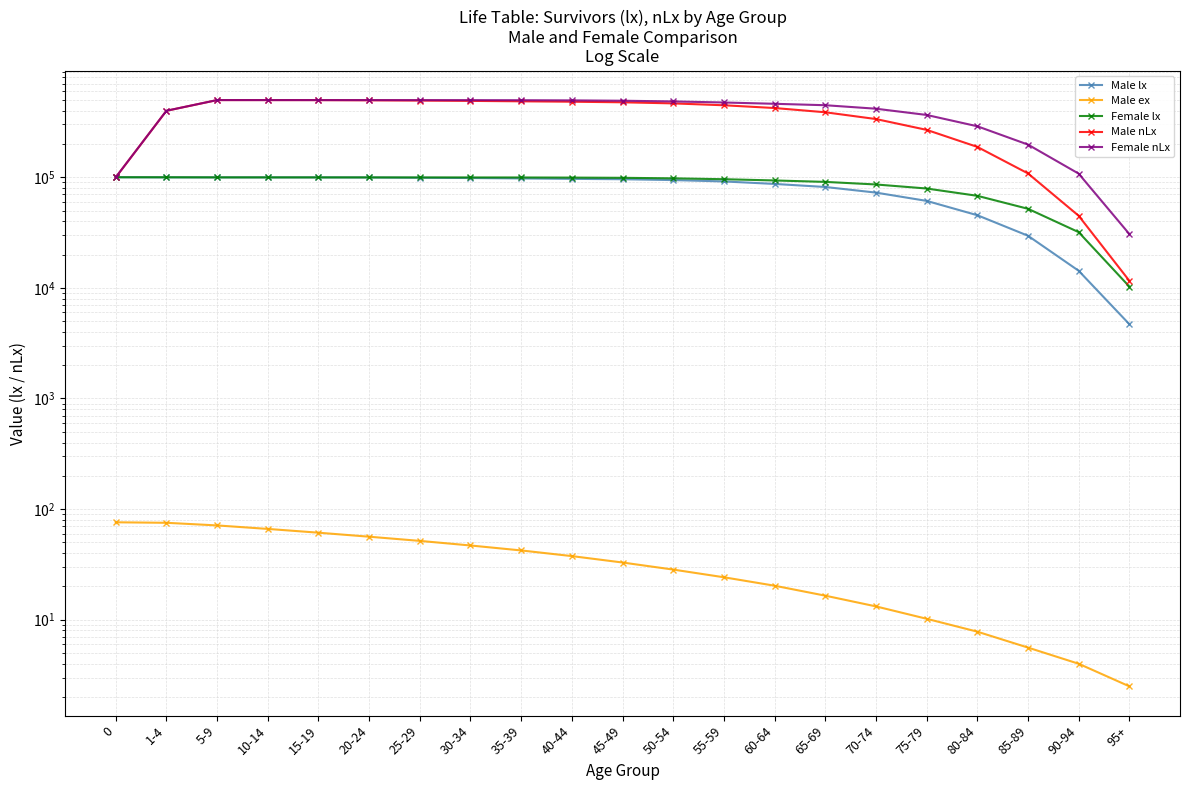

At how many categories does at least one series exceed 358711?

16